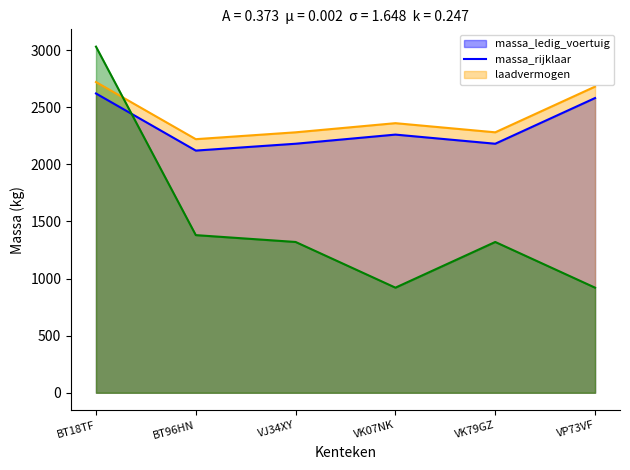

Where do massa_ledig_voertuig line and laadvermogen line first cross each other?

BT18TF and BT96HN